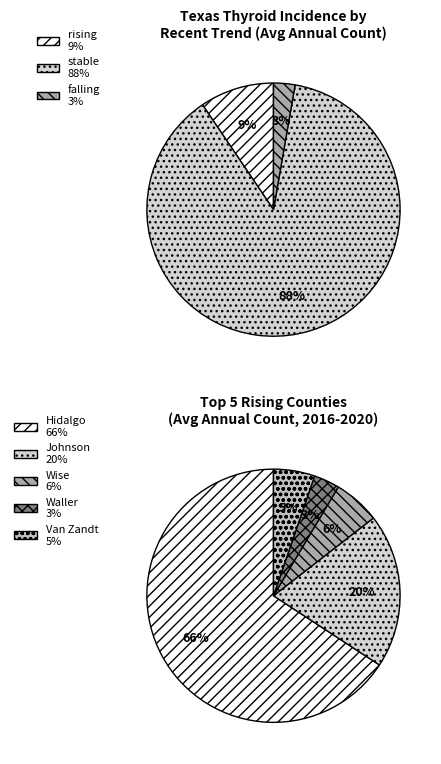

Which category has the biggest portion of the pie?

stable